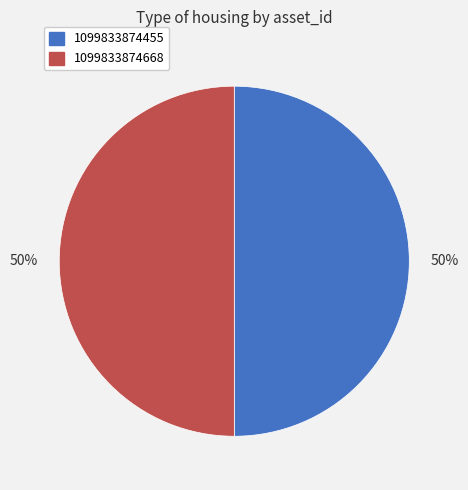

To the nearest percent, what is the average slice percentage?

50%